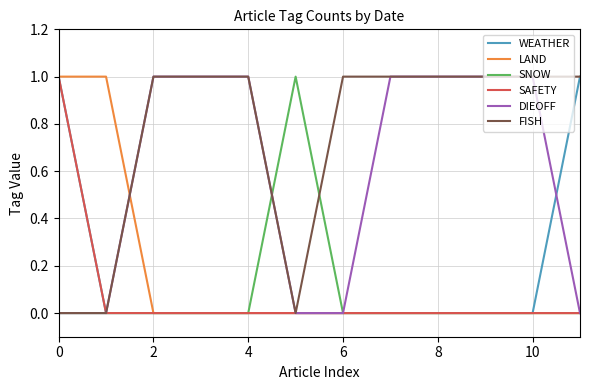

Is this an area chart (filled region under the line)?

No